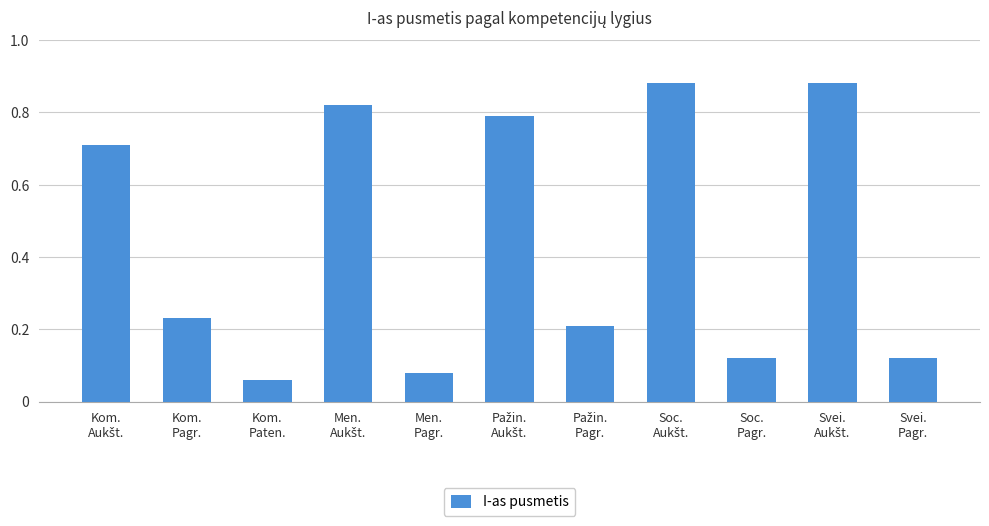

What is the average value?

0.4